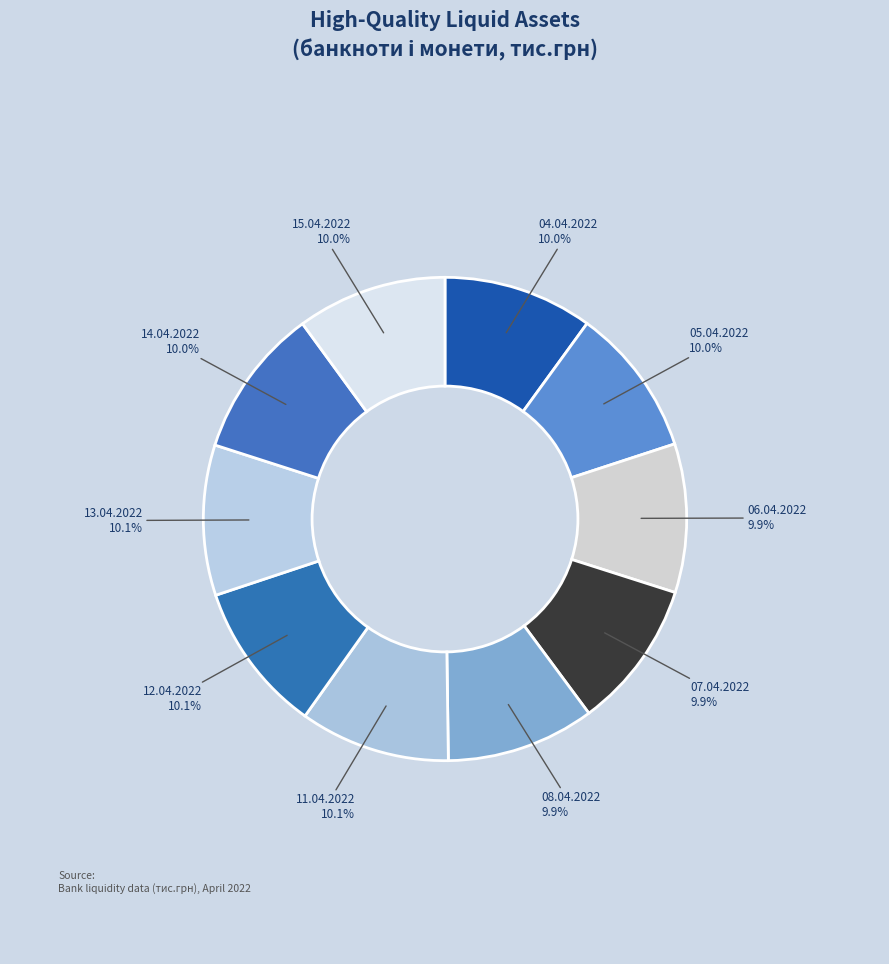

To the nearest percent, what portion does 04.04.2022 represent?

10%